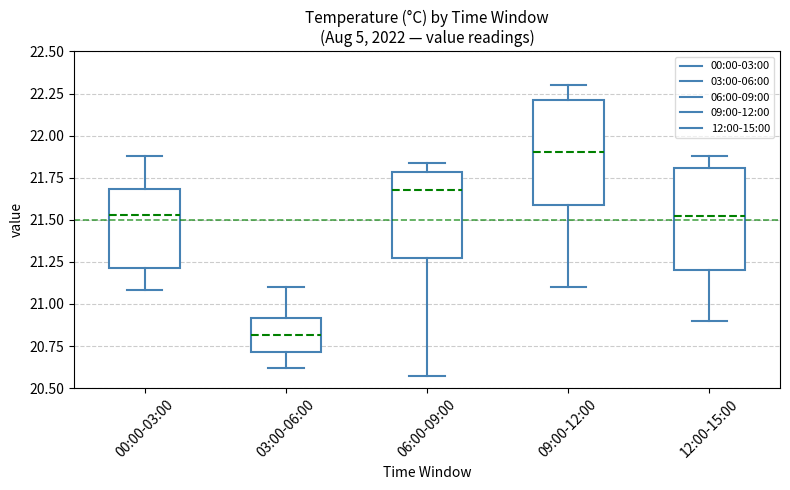

Reading left to right, read every box against the y-axis: the position of its median line, the range the box covers, and the ends of its whiskers. The values are not printed on the chart, so give them approximately, as read against the axis.

00:00-03:00: median 21.55, box 21.20 to 21.70, whiskers 21.10 to 21.90
03:00-06:00: median 20.80, box 20.70 to 20.90, whiskers 20.60 to 21.10
06:00-09:00: median 21.70, box 21.30 to 21.80, whiskers 20.55 to 21.85
09:00-12:00: median 21.90, box 21.60 to 22.20, whiskers 21.10 to 22.30
12:00-15:00: median 21.55, box 21.20 to 21.80, whiskers 20.90 to 21.90